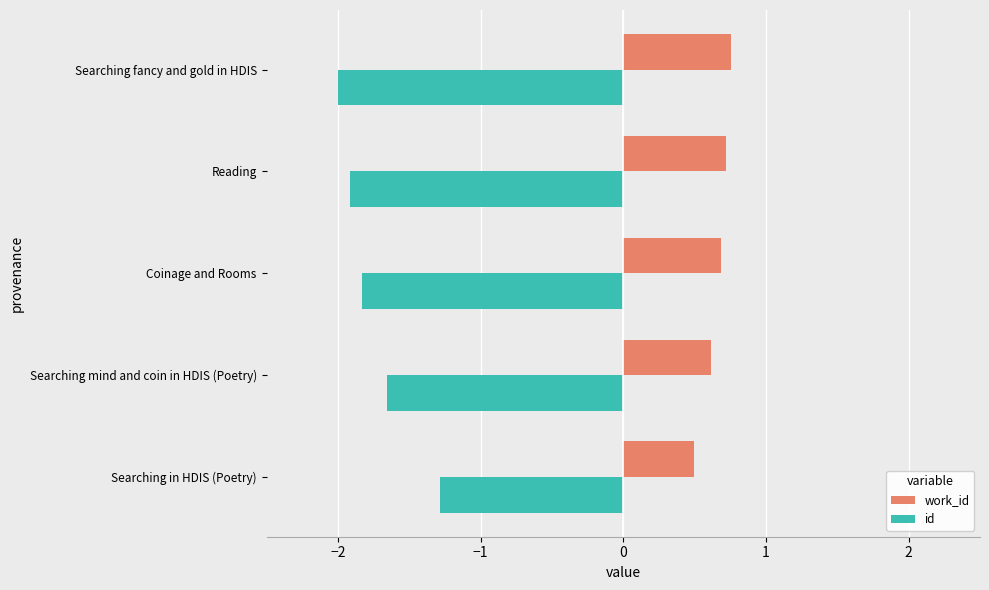

What is the difference between the highest and lowest values at Searching in HDIS (Poetry)?

1.8